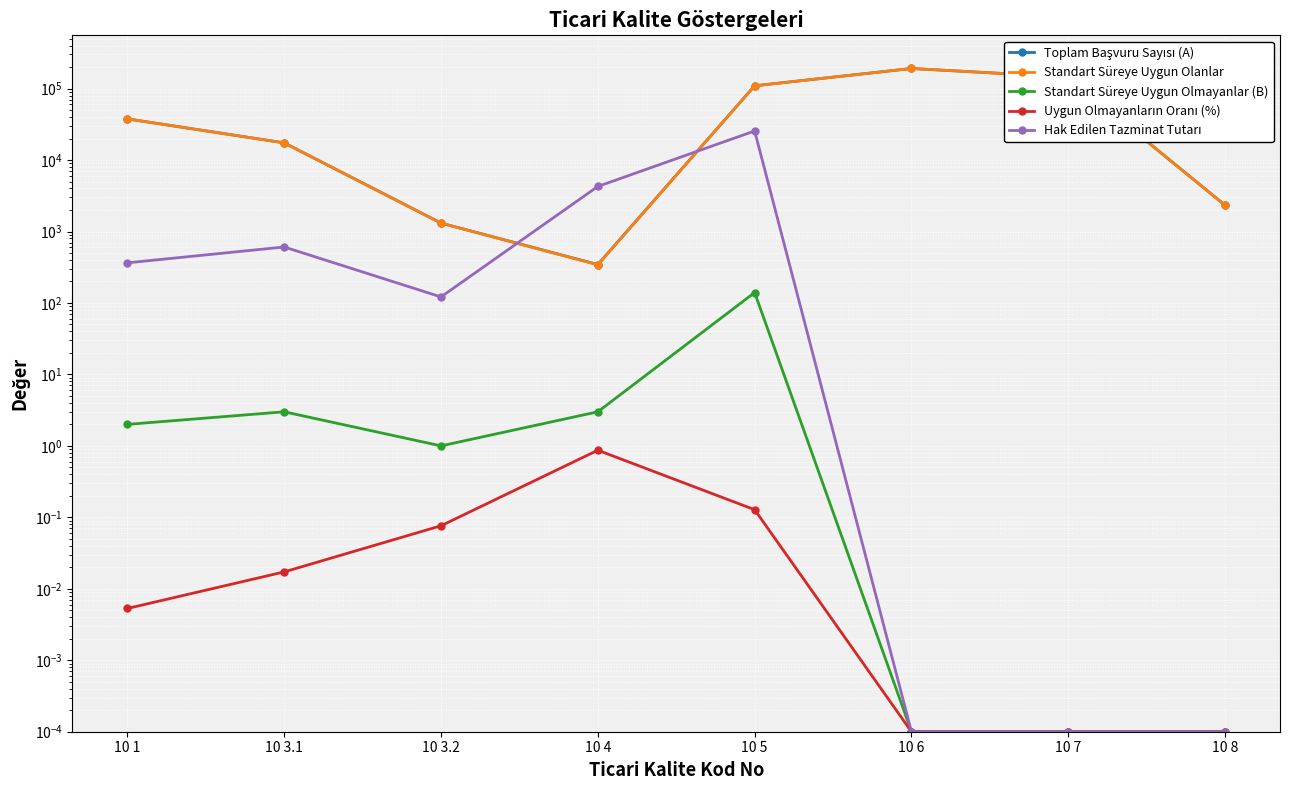

True or false: Toplam Başvuru Sayısı (A) has a value of 37707.0 at 10 1.

True